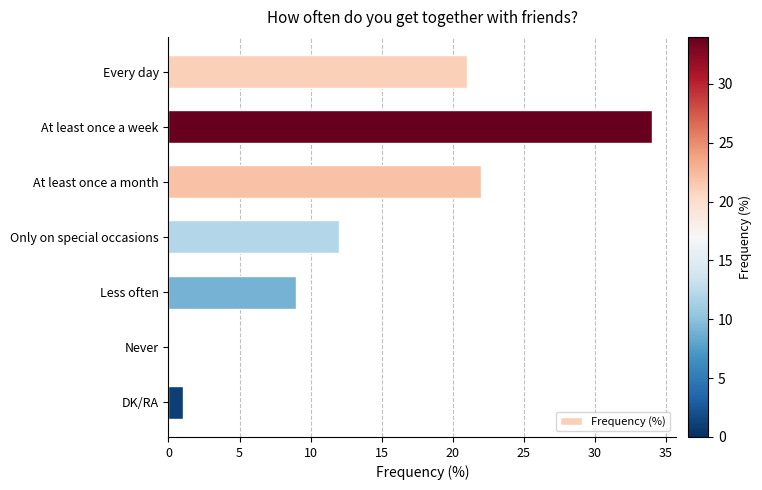

What is the greatest value displayed?

34